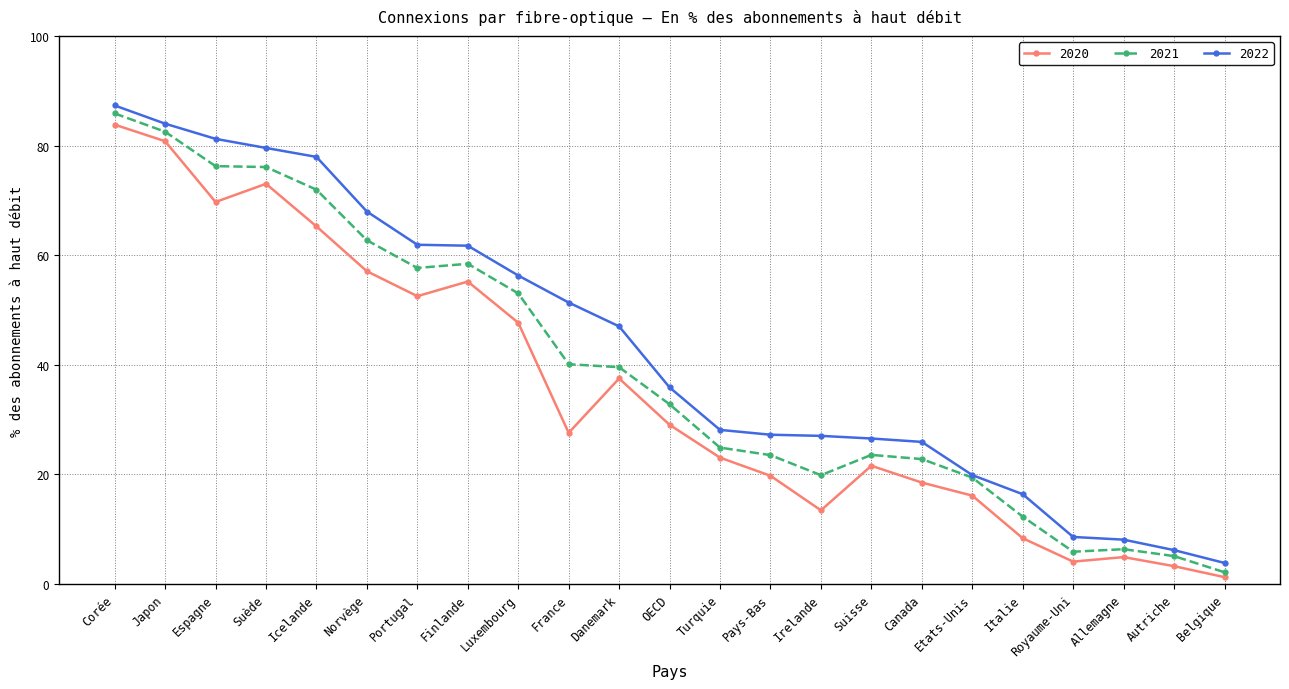

Is it true that 2022 equals 39.1 at Luxembourg?

False